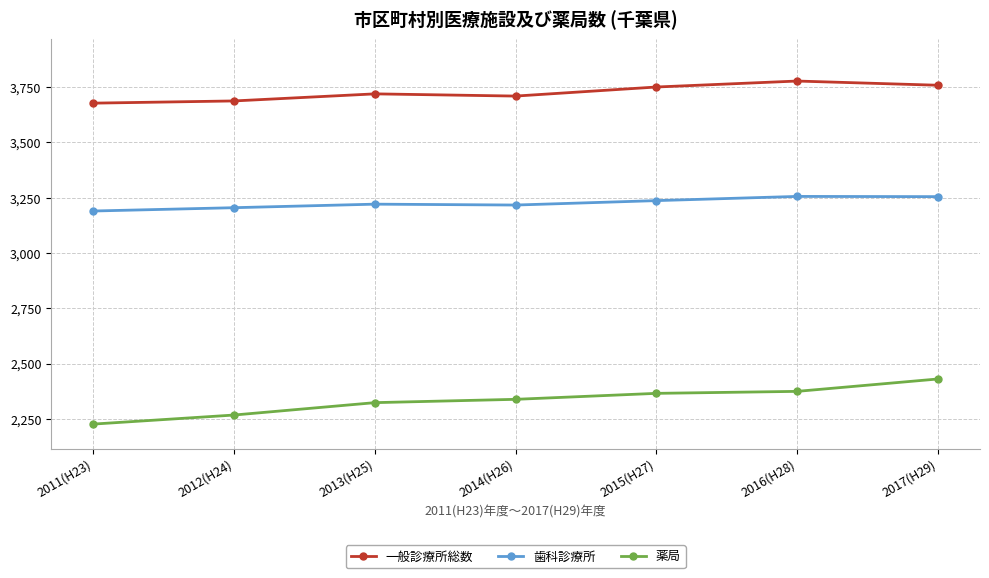

What is the label of the 1st point from the right?

2017(H29)